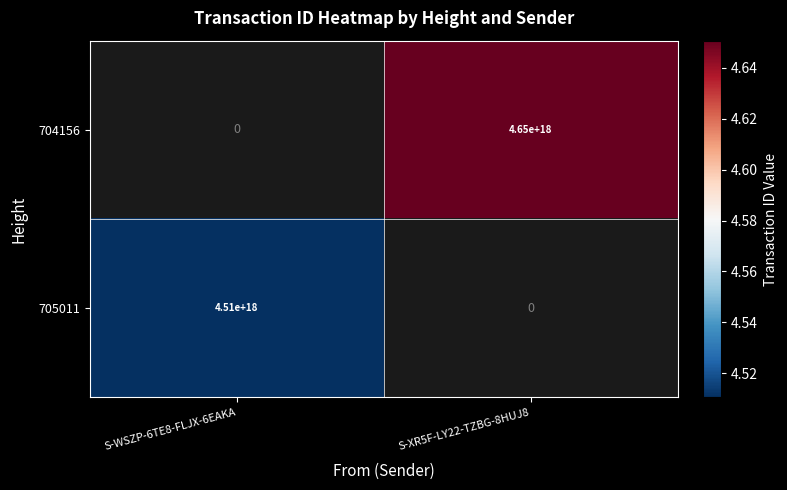

True or false: 704156 has a value of 1835772057264039424 at S-XR5F-LY22-TZBG-8HUJ8.

False